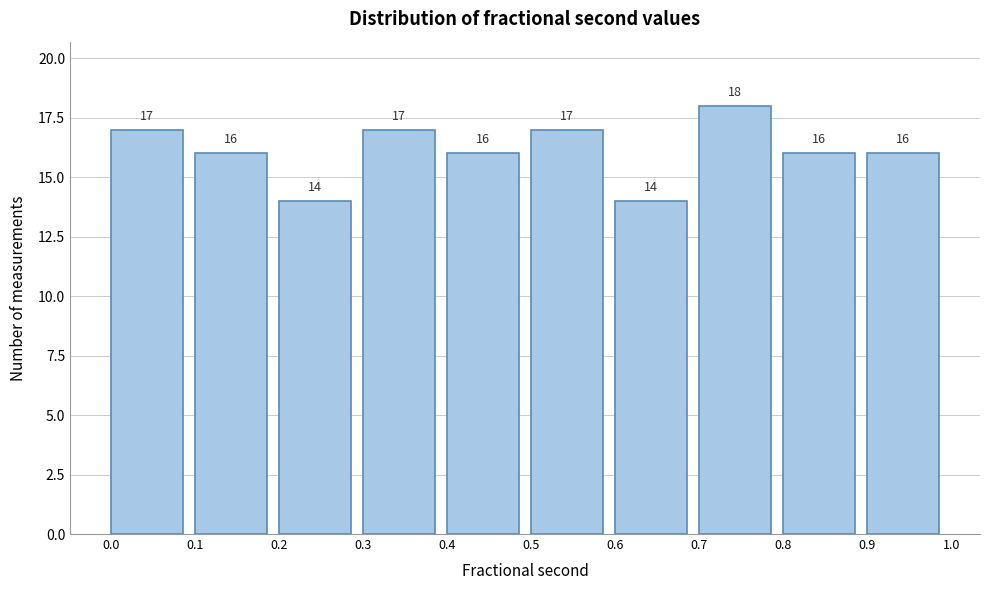

Which range on the x-axis has the tallest bar?

0.7 to 0.8